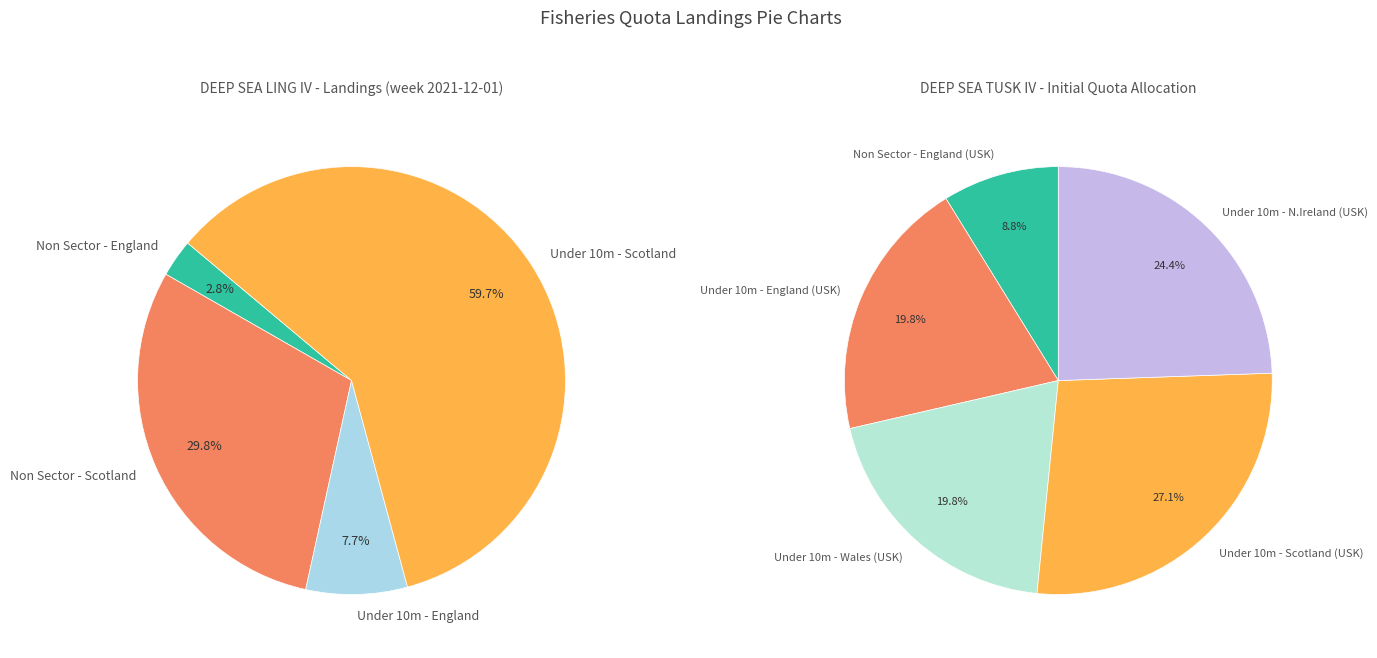

Does any single category account for the majority?

Yes